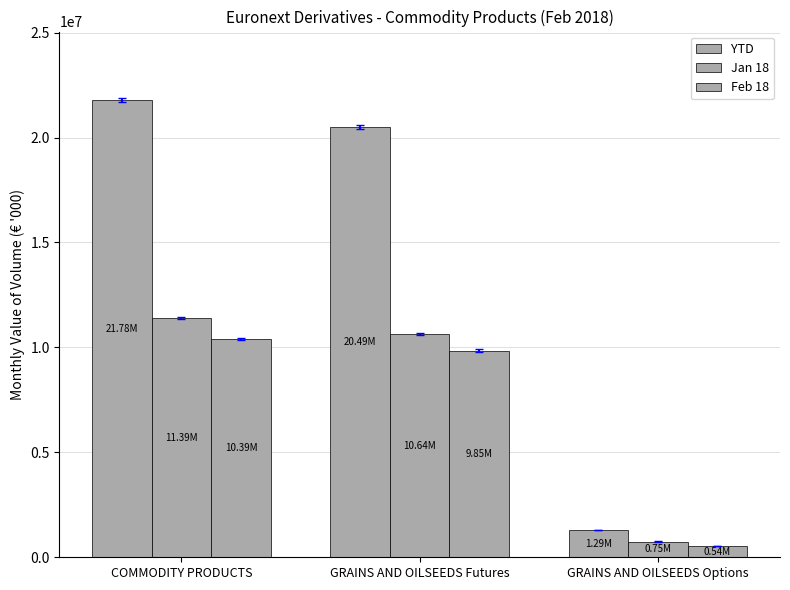

Reading left to right, extract all data points from this chart.

YTD: COMMODITY PRODUCTS=21784185.1	GRAINS AND OILSEEDS Futures=20494391.5	GRAINS AND OILSEEDS Options=1289793.6
Jan 18: COMMODITY PRODUCTS=11391012.2	GRAINS AND OILSEEDS Futures=10641768.9	GRAINS AND OILSEEDS Options=749243.3
Feb 18: COMMODITY PRODUCTS=10393172.9	GRAINS AND OILSEEDS Futures=9852622.6	GRAINS AND OILSEEDS Options=540550.3